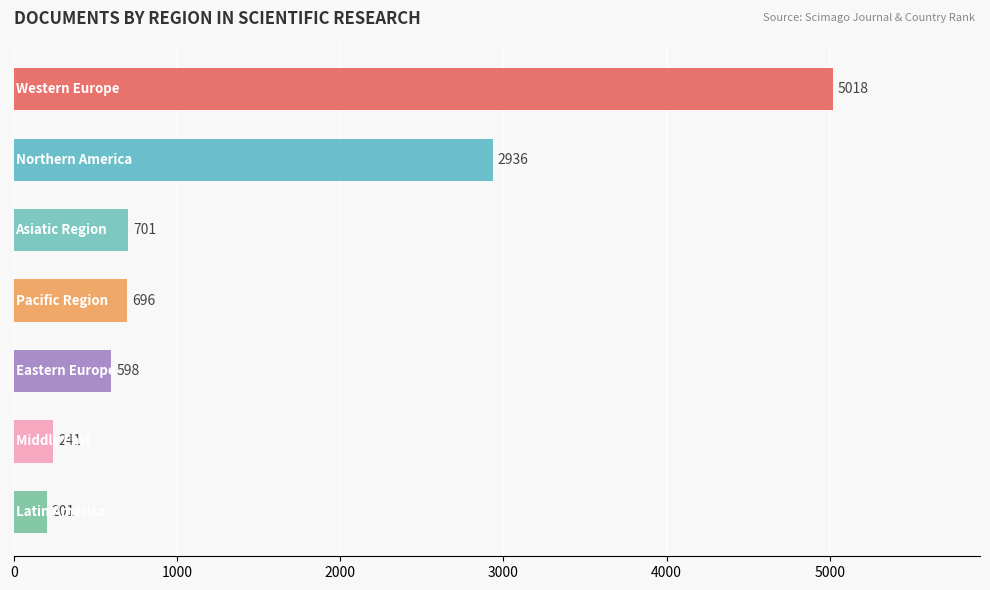

What is the average value?

1484